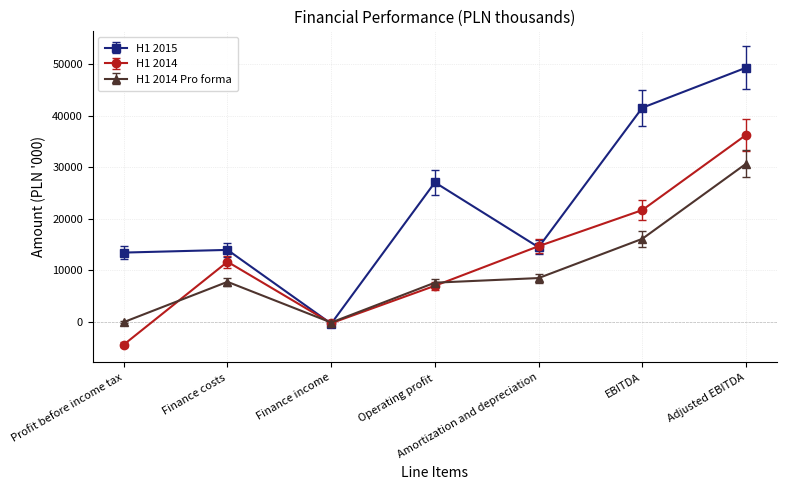

Is it true that H1 2015 equals 74377 at Adjusted EBITDA?

False